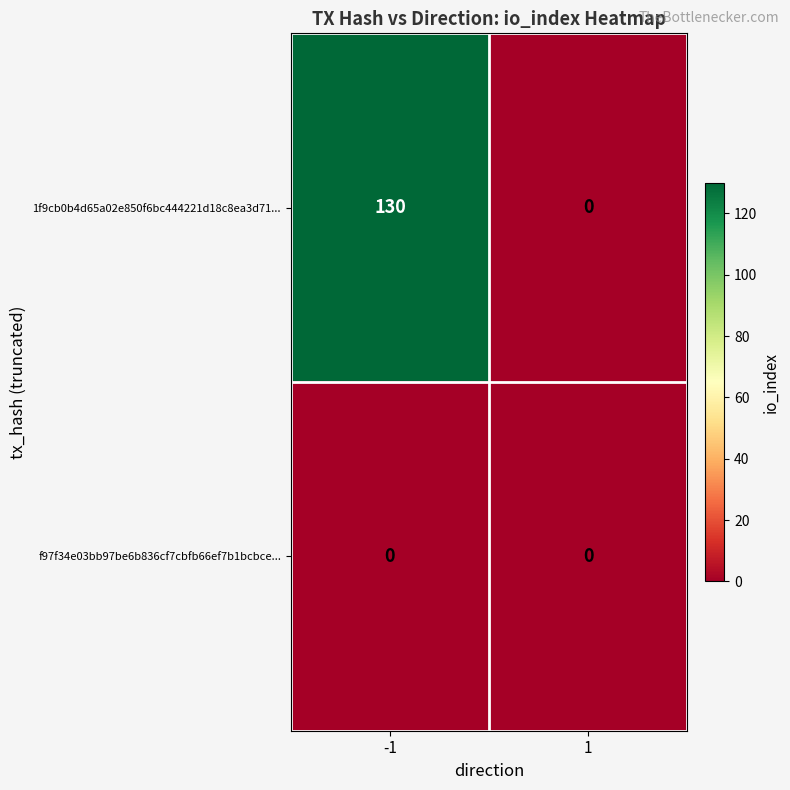

The value of 1f9cb0b4d65a02e850f6bc444221d18c8ea3d71... at -1 is 130. True or false?

True